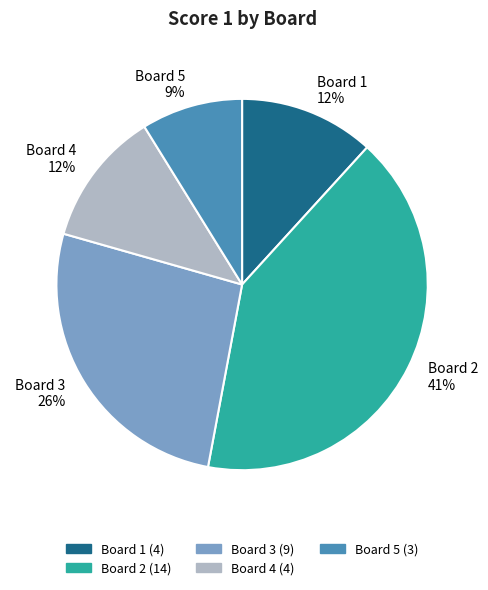

To the nearest percent, what portion does Board 1 represent?

12%